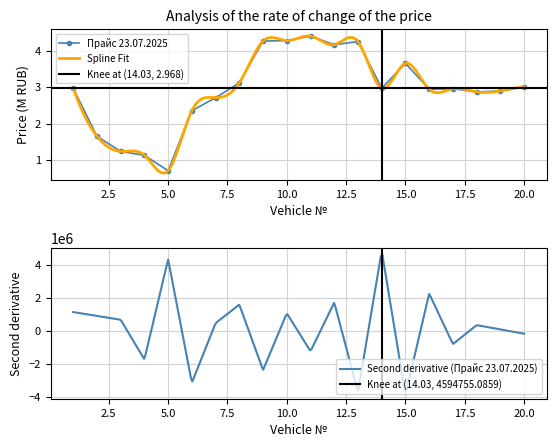

Does the chart have visible grid lines?

Yes